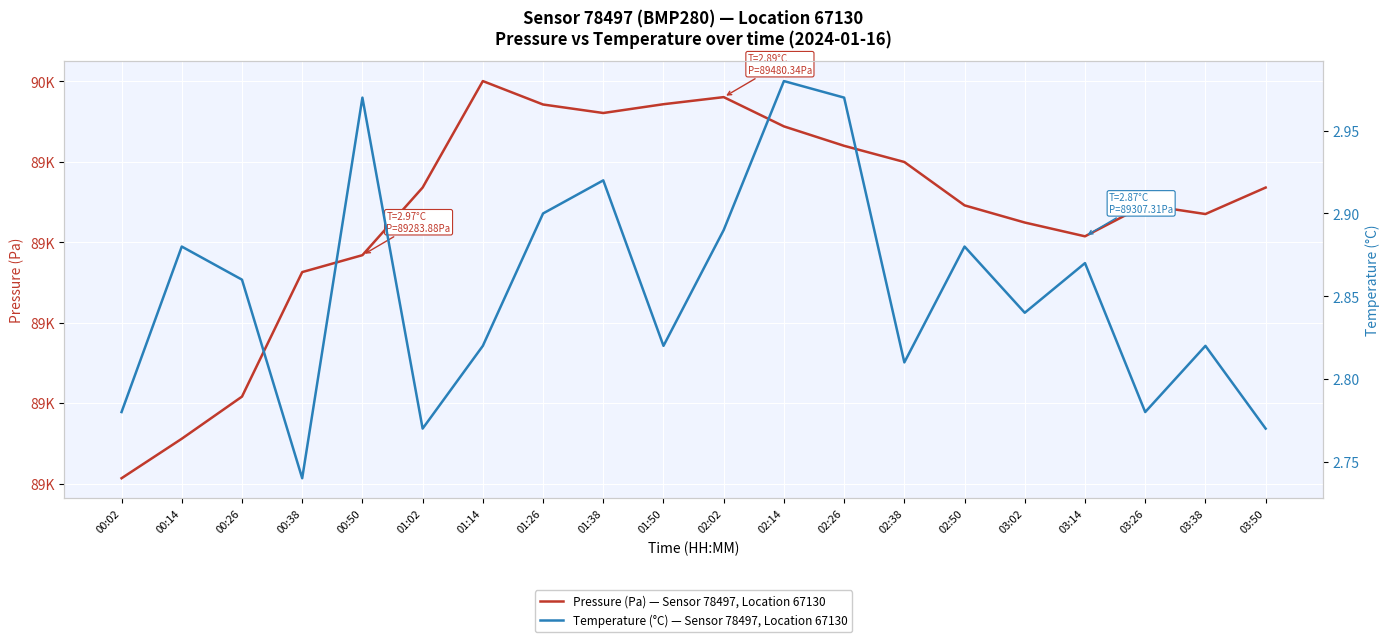

Is this an area chart (filled region under the line)?

No